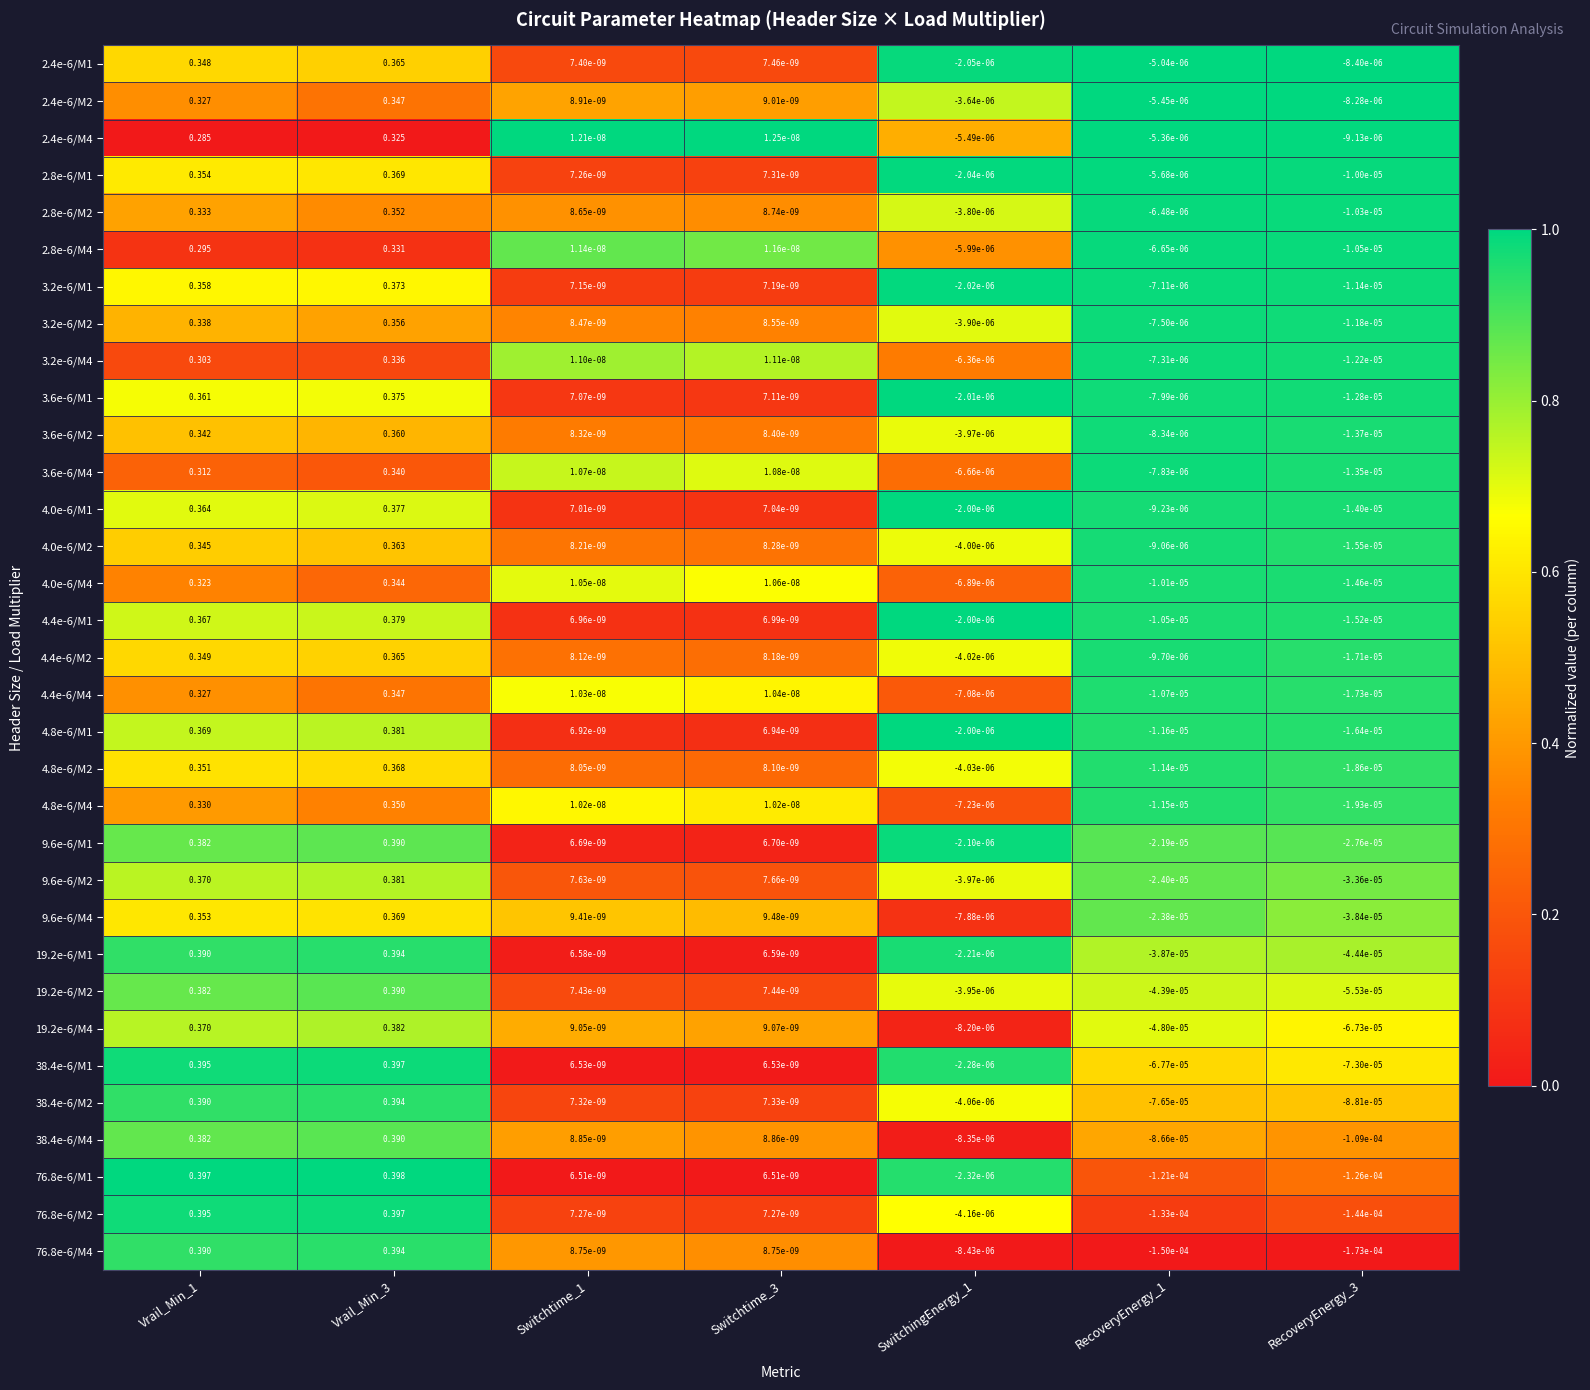

Is the value of 2.4e-6/M1 at RecoveryEnergy_3 greater than the value of 76.8e-6/M1 at RecoveryEnergy_3?

Yes